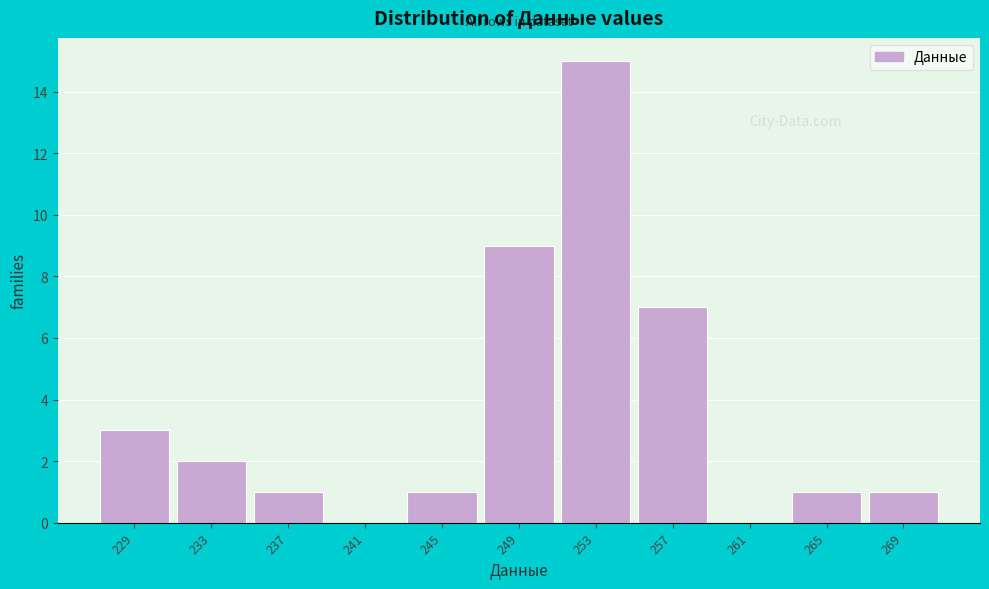

Reading left to right, transcribe all the data shown in this chart.

229=3	233=2	237=1	241=0	245=1	249=9	253=15	257=7	261=0	265=1	269=1